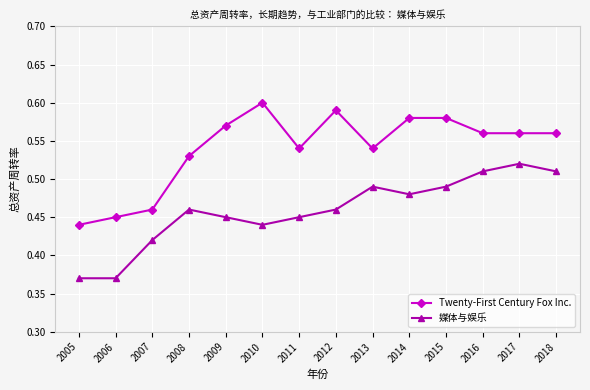

Which series has the largest total across all categories?

Twenty-First Century Fox Inc.